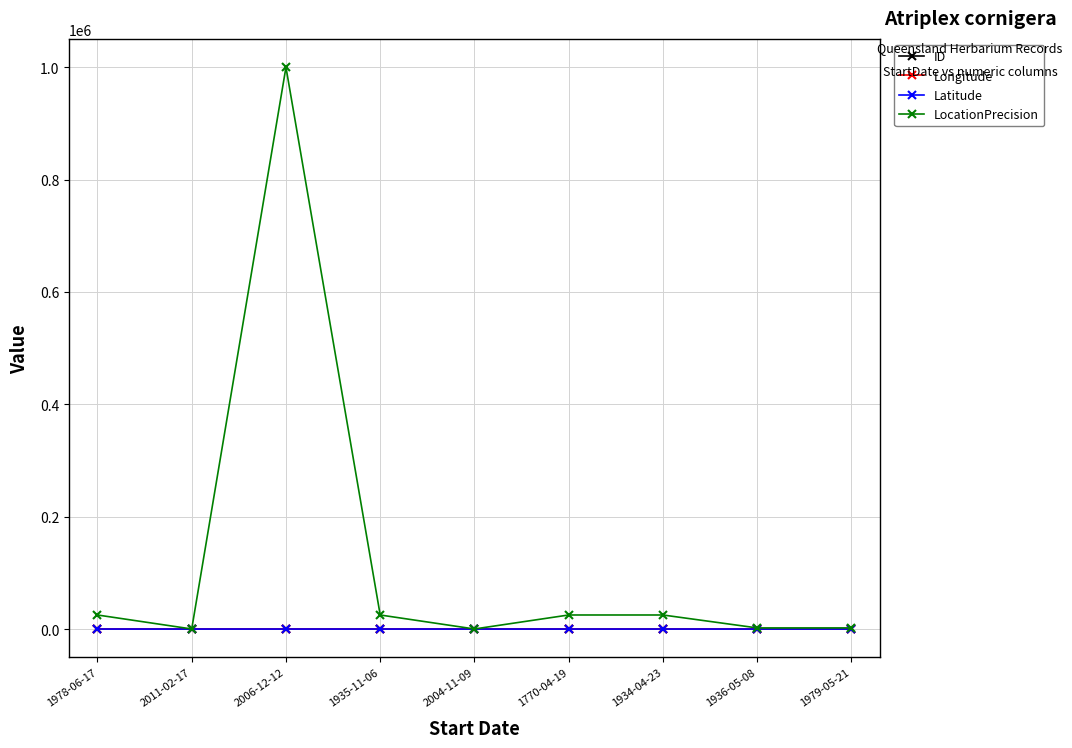

At which category does LocationPrecision reach its first local peak?

2006-12-12